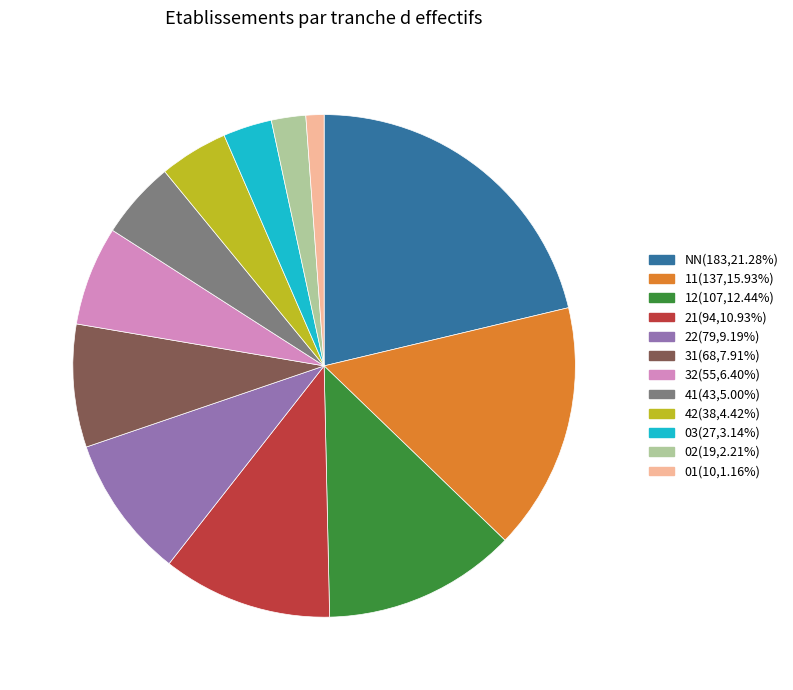

Approximately how many times larger is the value at 31(68,7.91%) compared to 22(79,9.19%)?

0.9